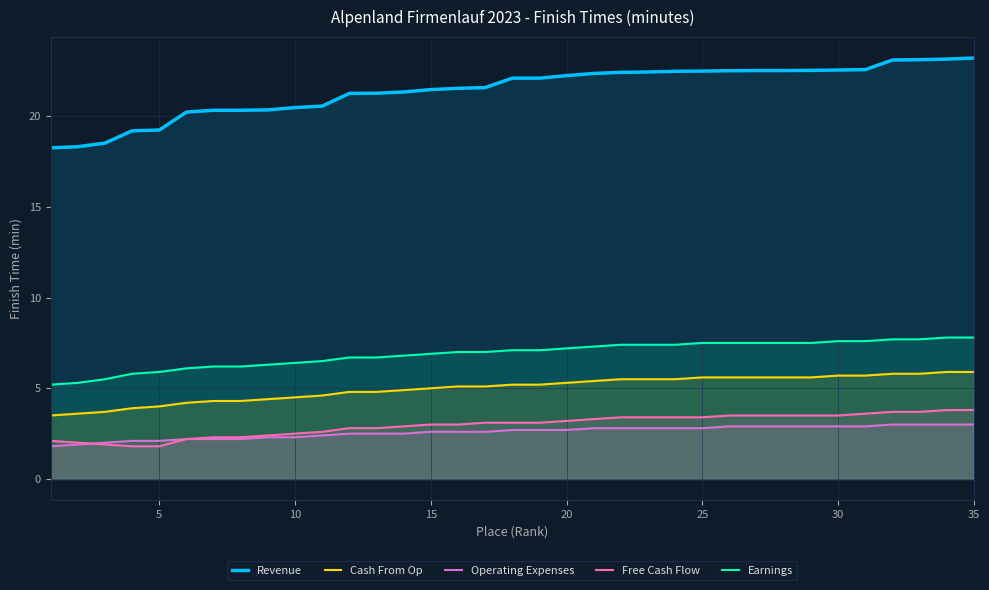

The Operating Expenses series shows 2.9 at 30. True or false?

True